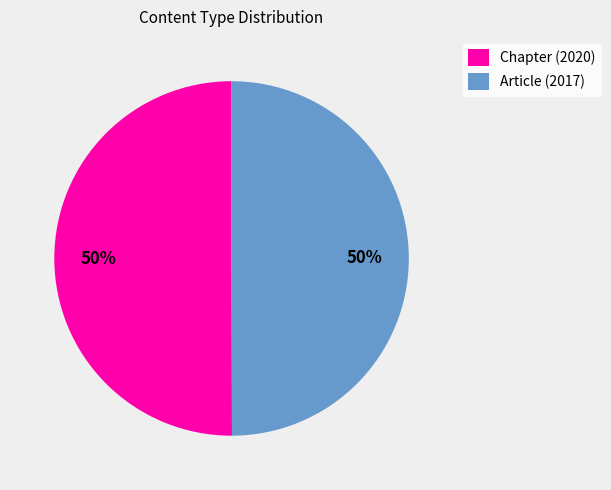

Is it true that Article (2017) is 44% of the pie?

False